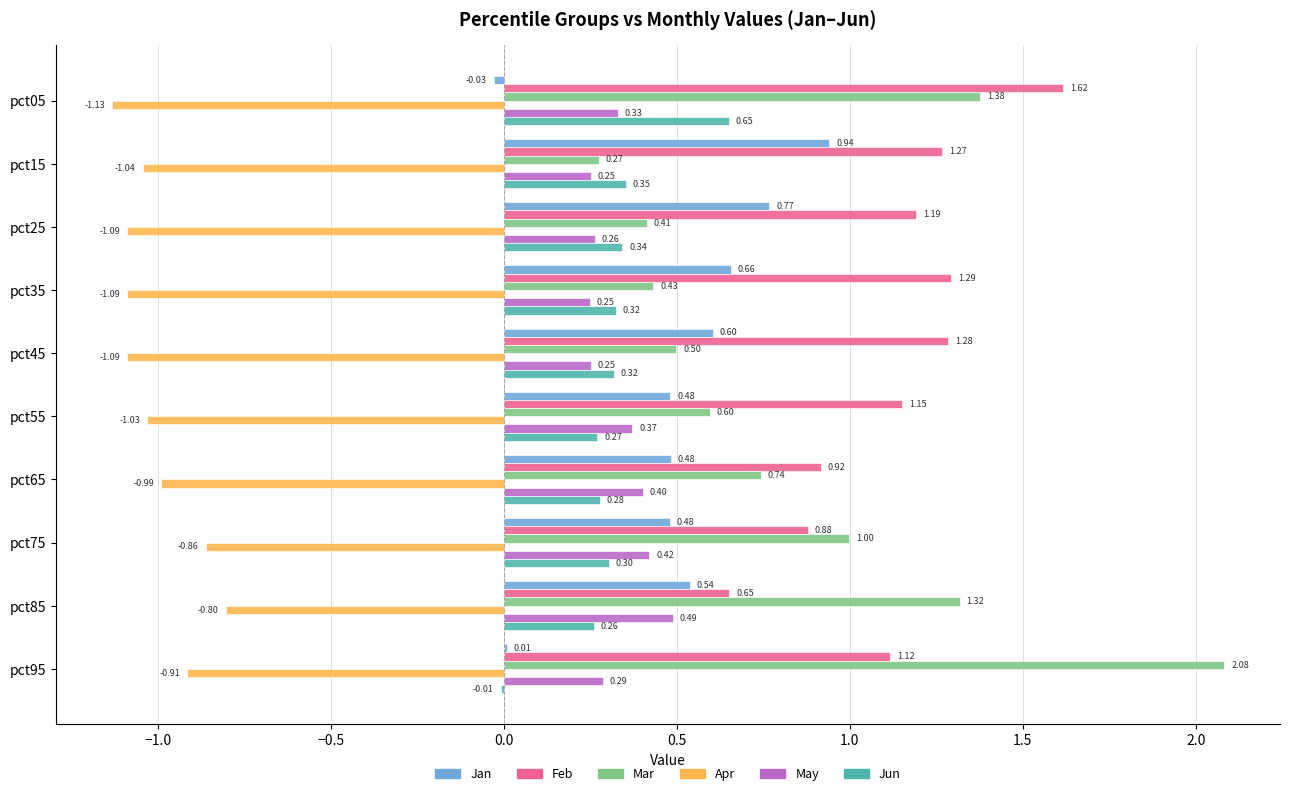

At which category is the sum across all series the highest?

pct05